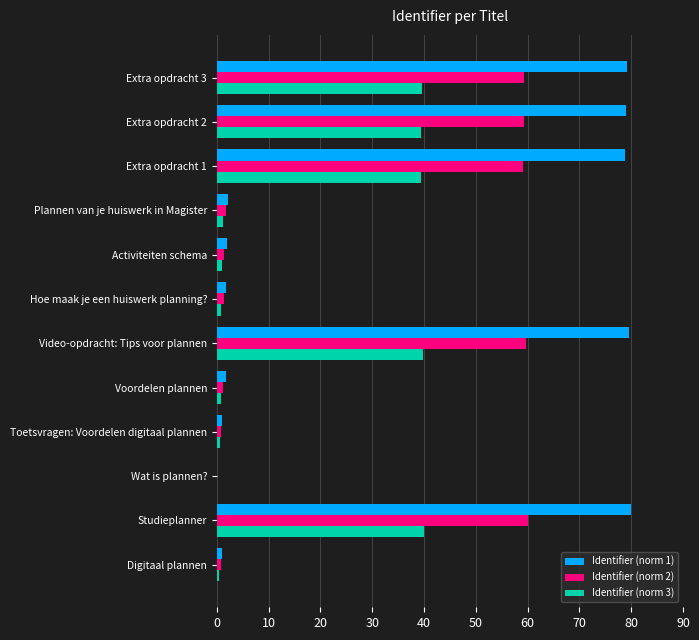

Which series has the largest total across all categories?

Identifier (norm 1)